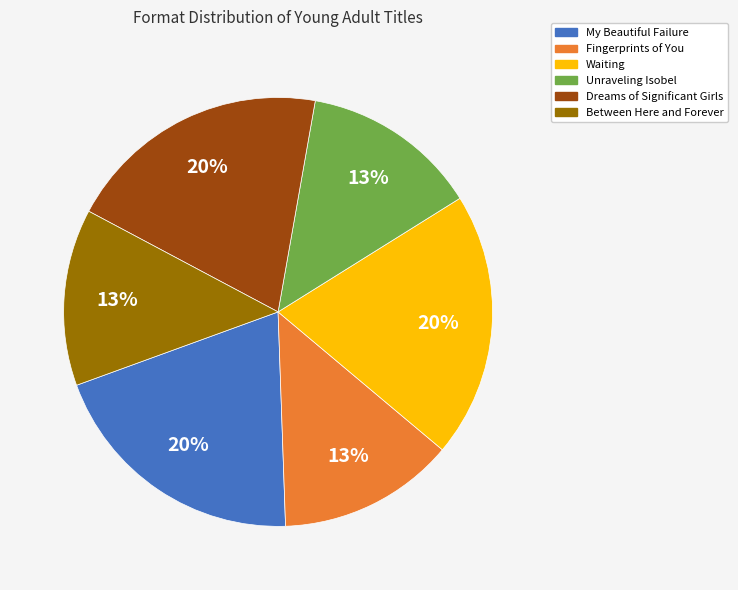

True or false: My Beautiful Failure accounts for 10% of the total.

False